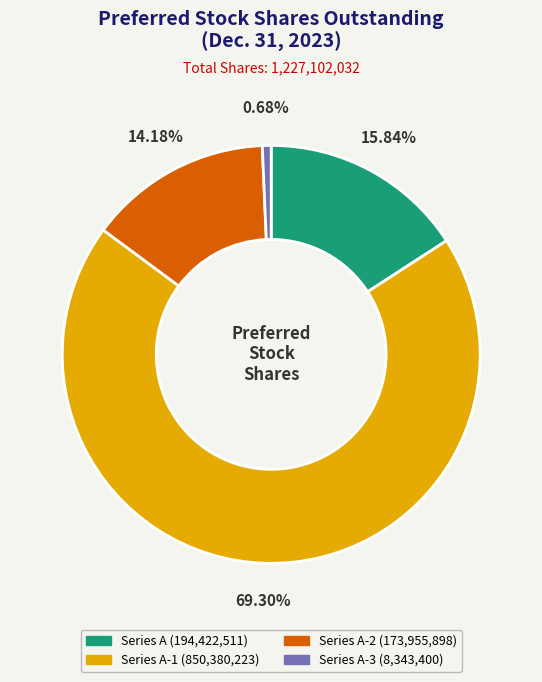

Is there any slice that represents more than half of the pie?

Yes